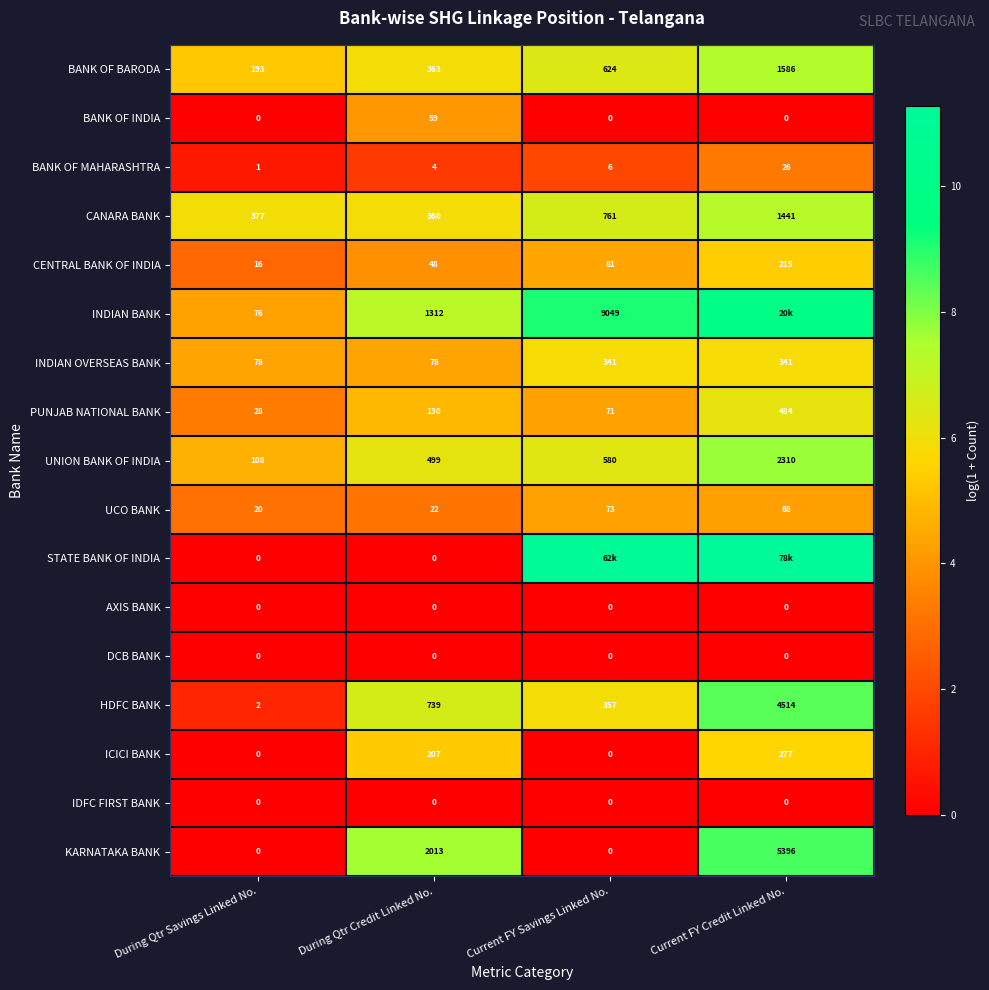

List the labels in order of CENTRAL BANK OF INDIA value, smallest first.

During Qtr Savings Linked No., During Qtr Credit Linked No., Current FY Savings Linked No., Current FY Credit Linked No.